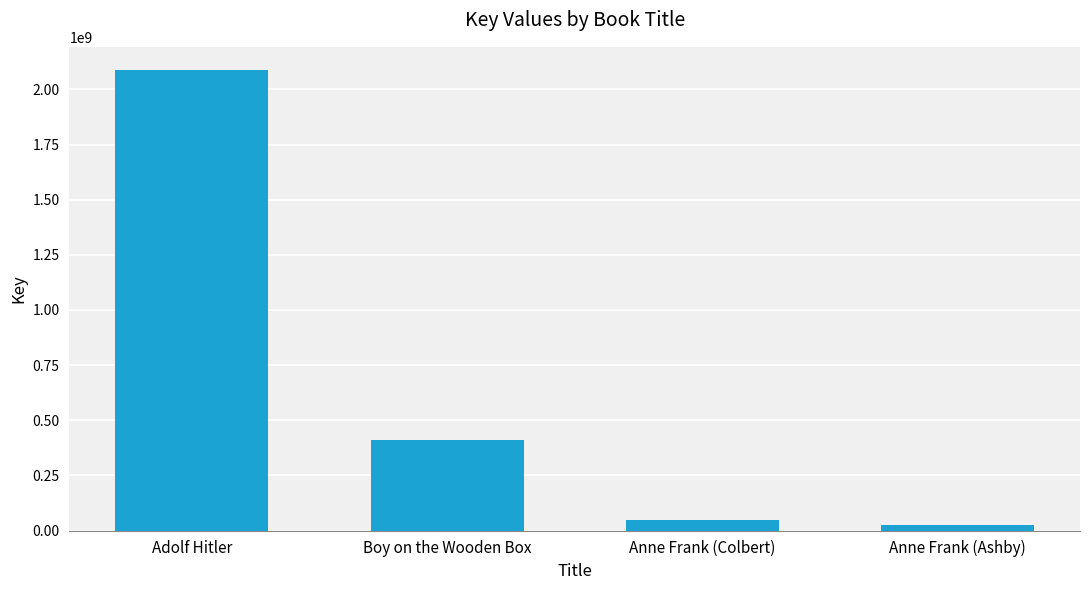

What is the difference between the values at Adolf Hitler and Anne Frank (Ashby)?

2064916175